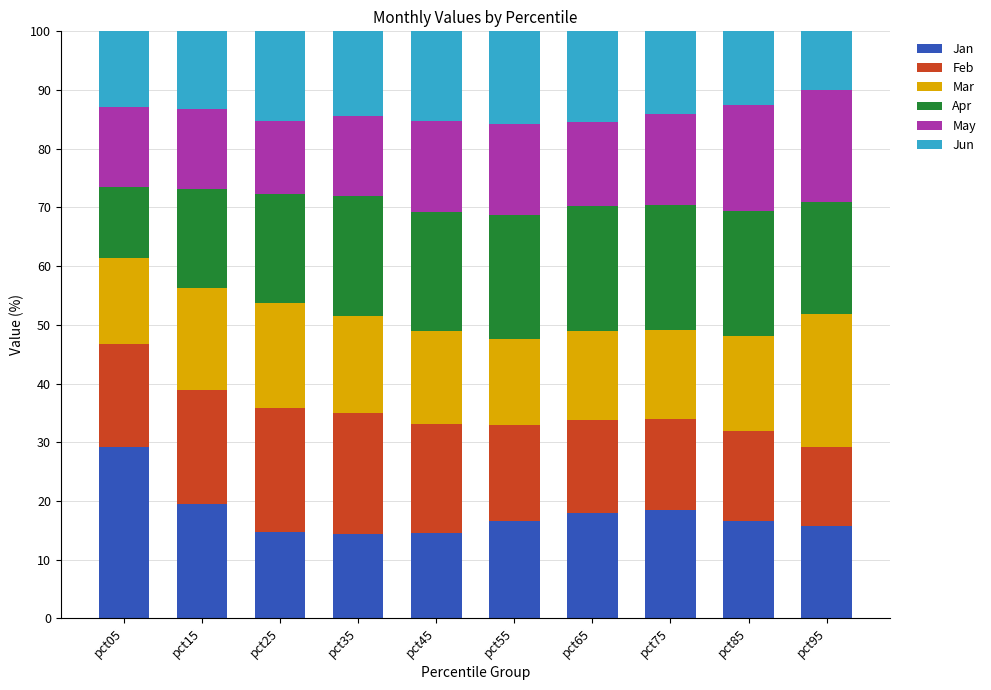

Count the number of categories in the chart.

10